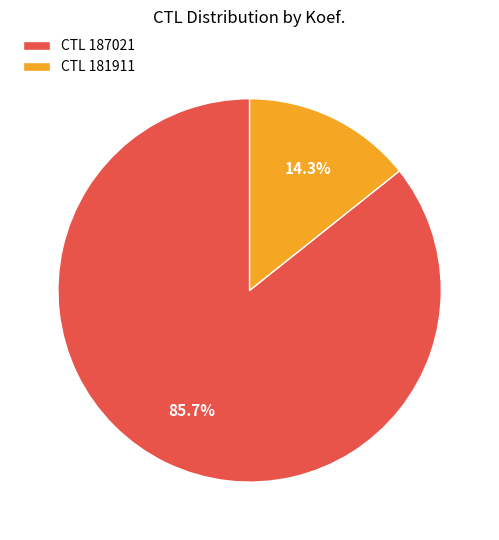

To the nearest percent, what is the difference between the largest and smallest slice percentages?

71%